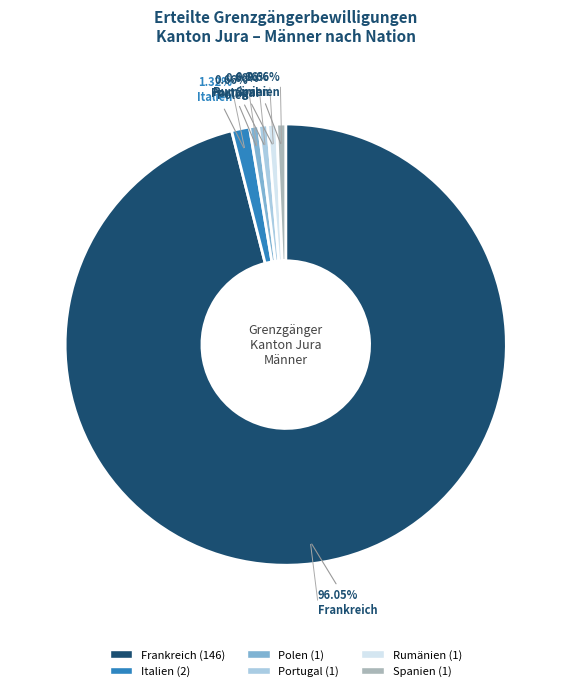

Count the number of slices in the pie.

6